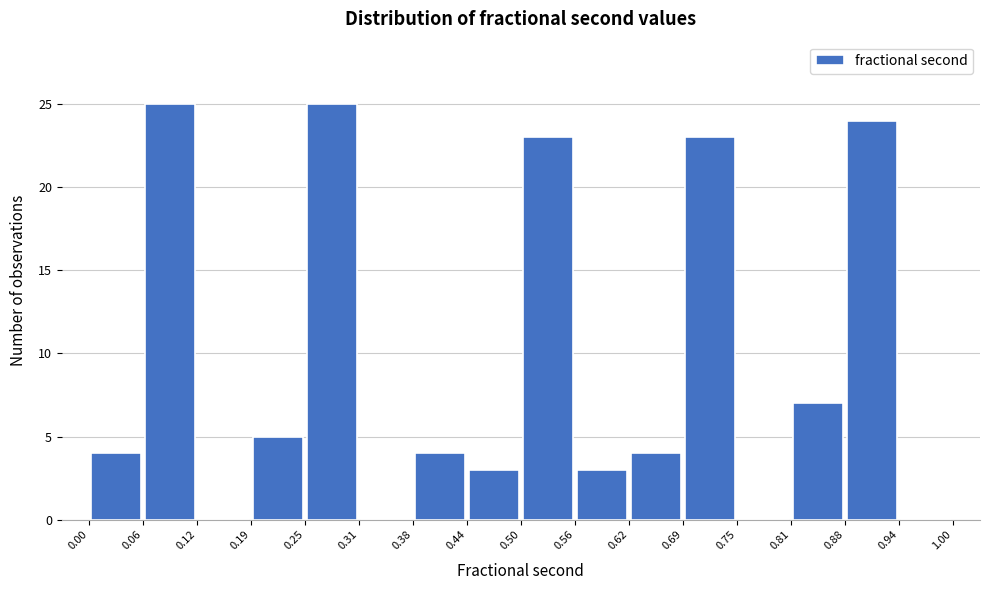

How tall is the bar that spans 0.25 to 0.31 on the x-axis? The values are not printed on the chart, so give them approximately, as read against the axis.

25